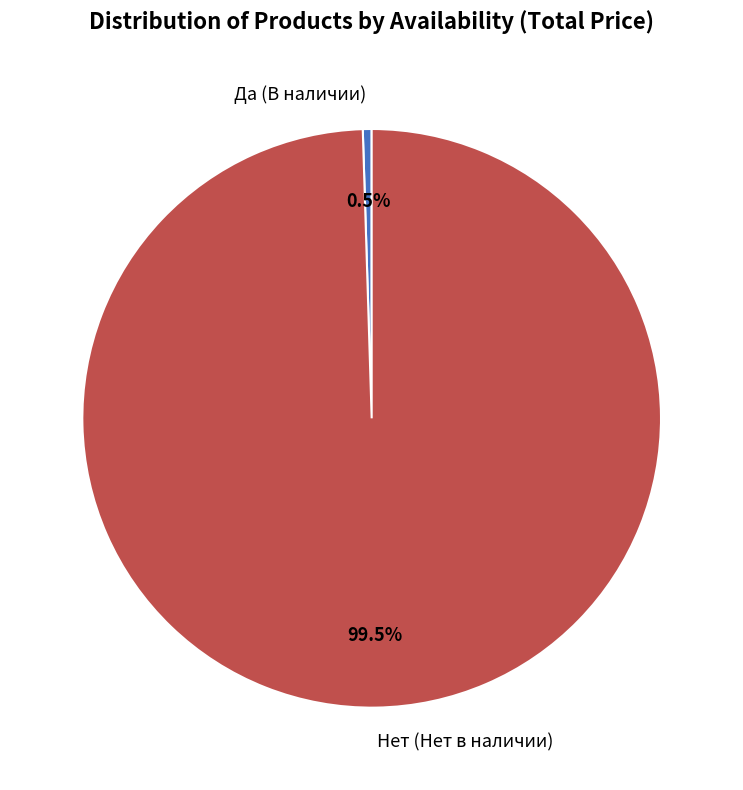

Is Да (В наличии) the majority of the pie?

No